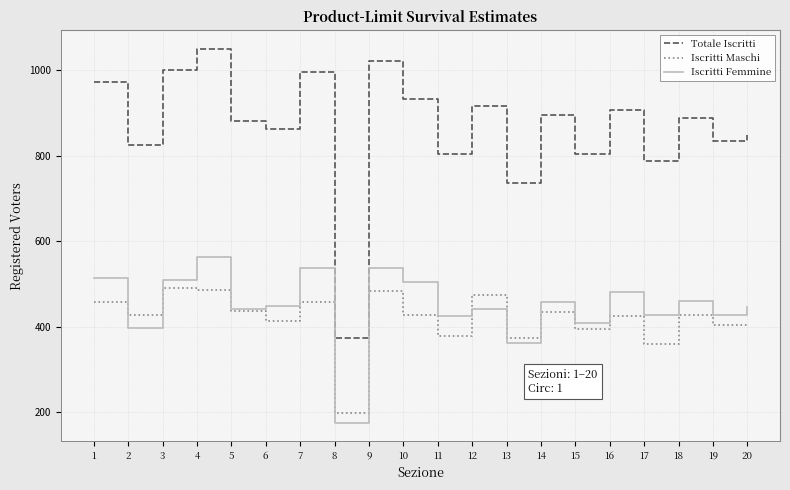

Which series has the widest spread of values?

Totale Iscritti